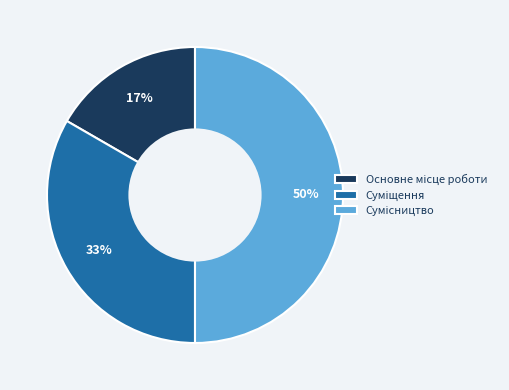

To the nearest percent, what is the difference between the largest and smallest slice percentages?

33%